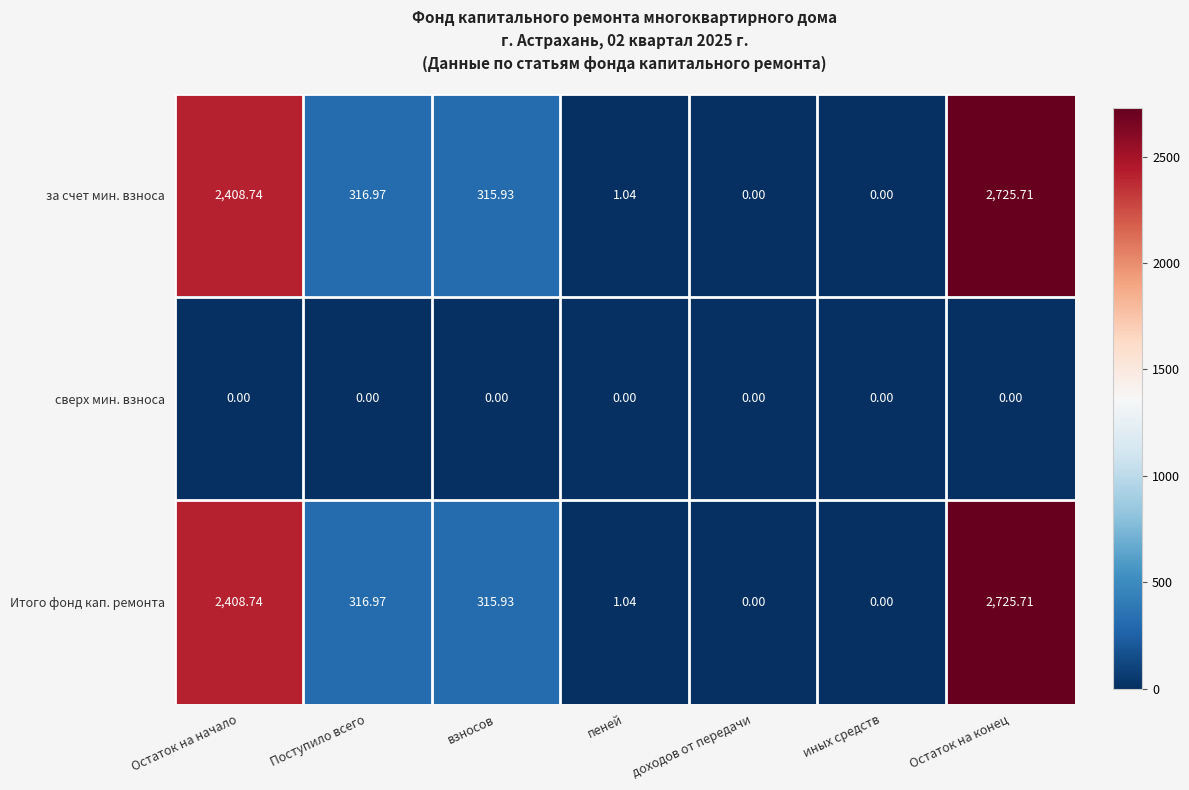

Where does the Итого фонд кап. ремонта series first go above 315?

Остаток на начало